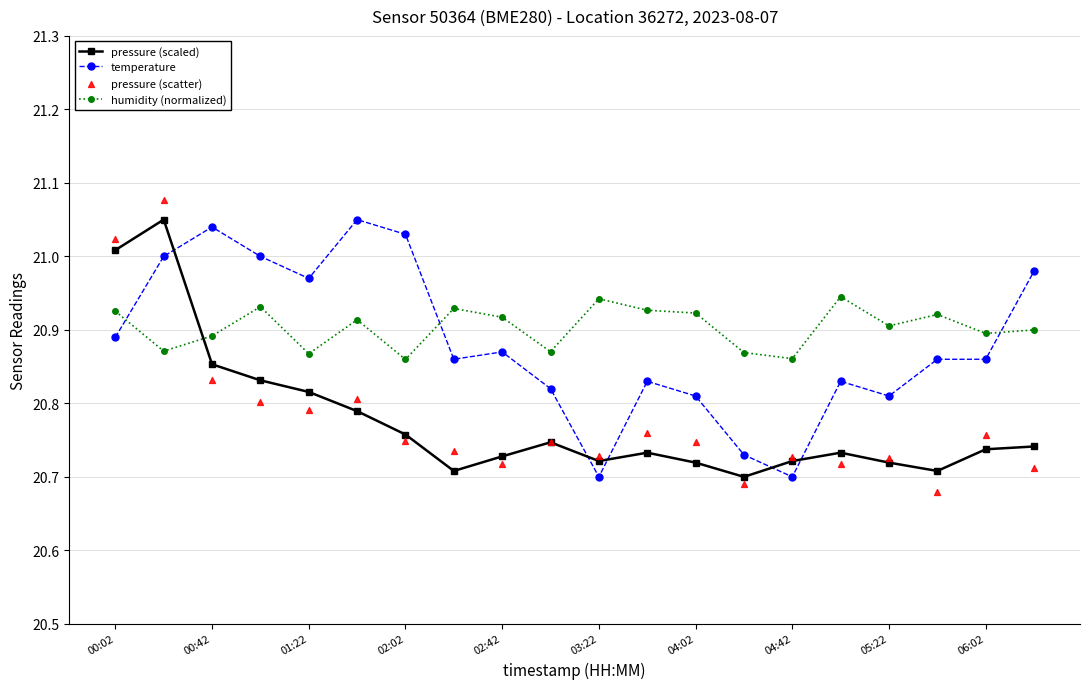

What is the total value across all series at 06:02?

83.2